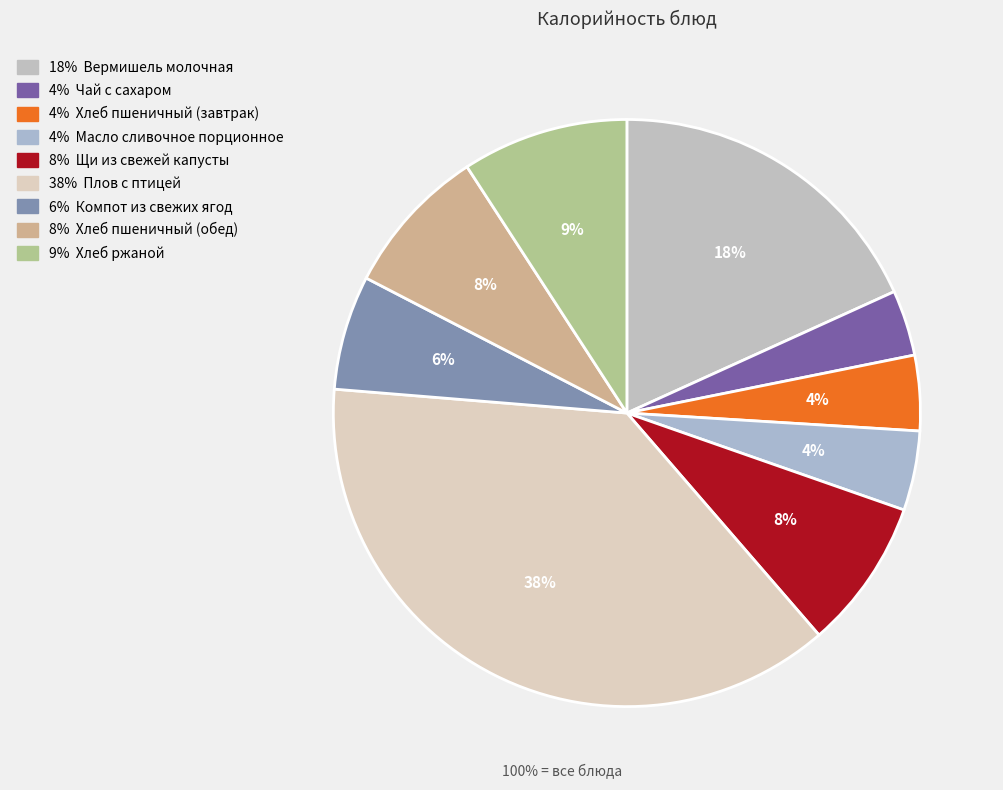

How many slices are in this pie chart?

9